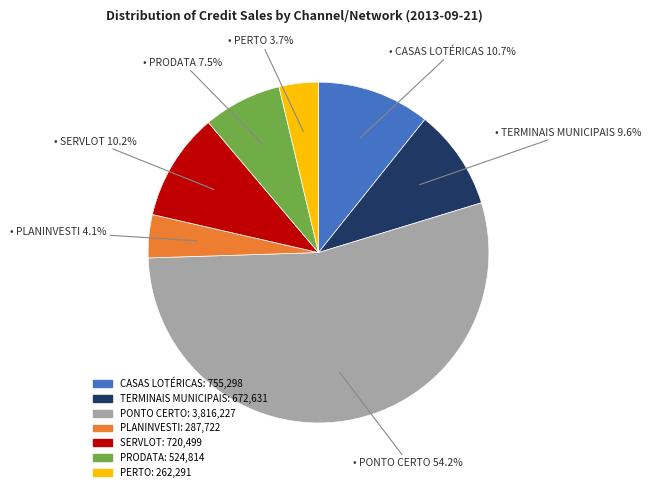

Count the number of slices in the pie.

7